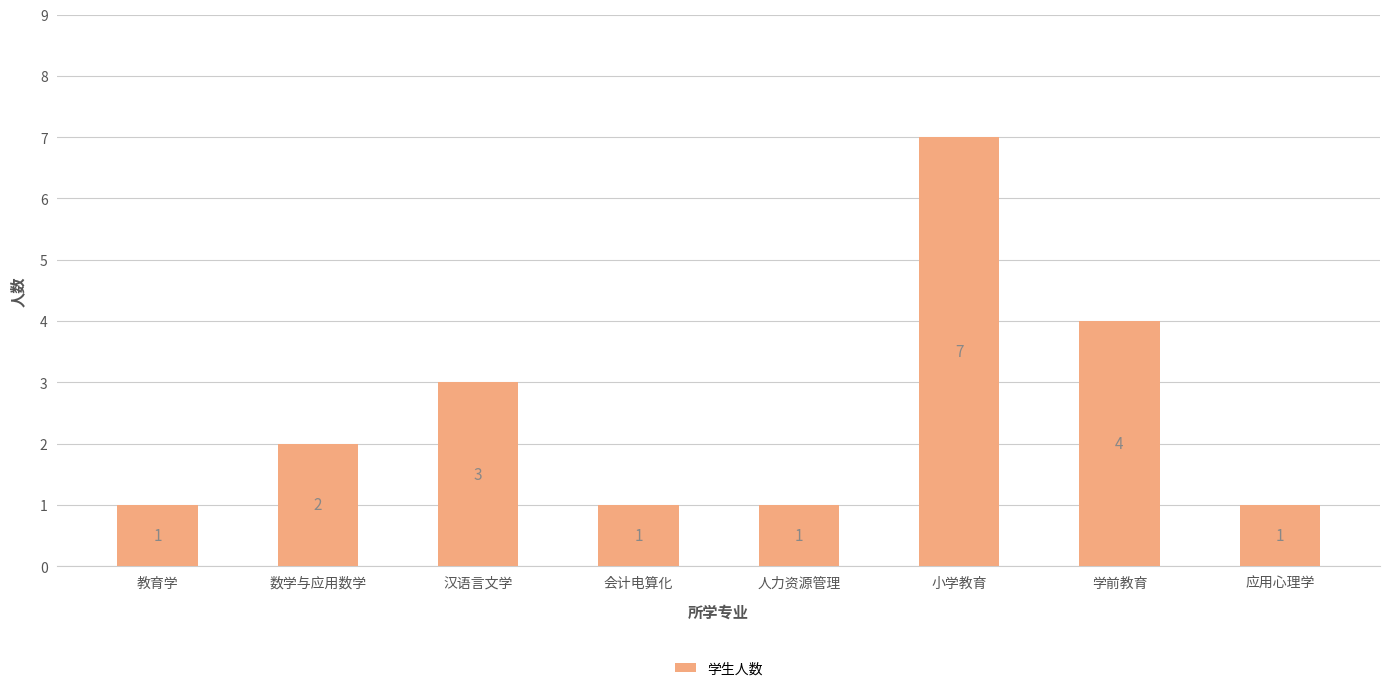

Count the values in the range 1 to 4.

7